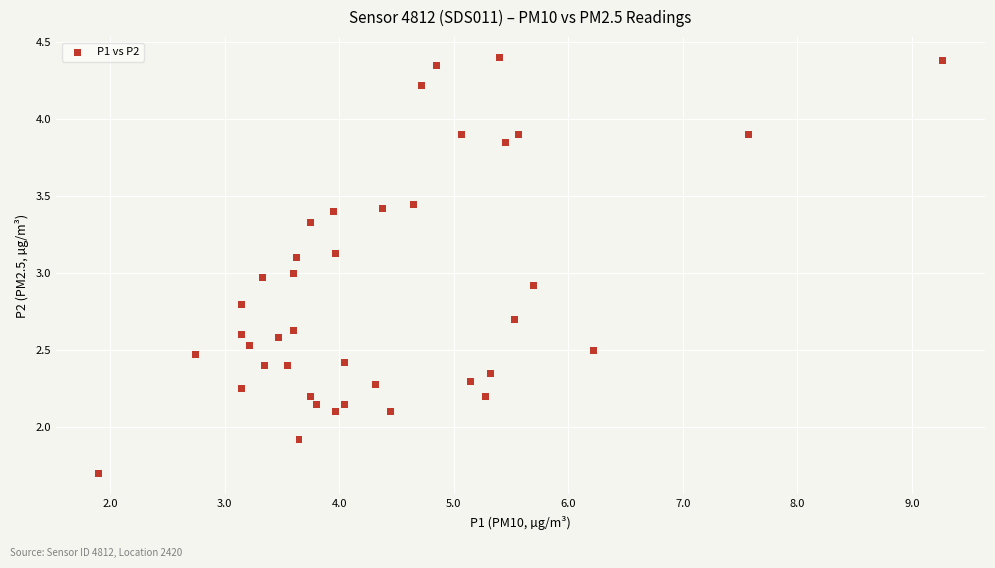

What is the range of Y values (max minus min)?

2.7